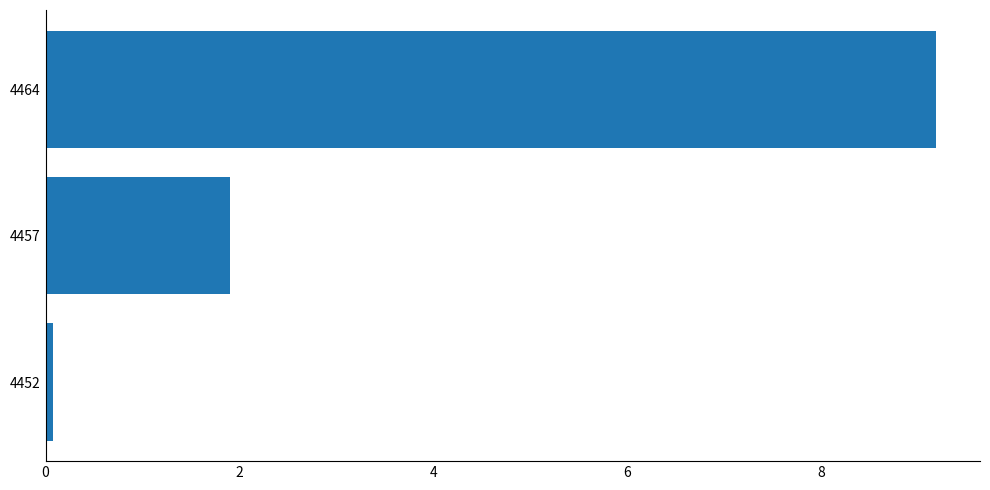

Rank the categories by value from highest to lowest.

4464, 4457, 4452